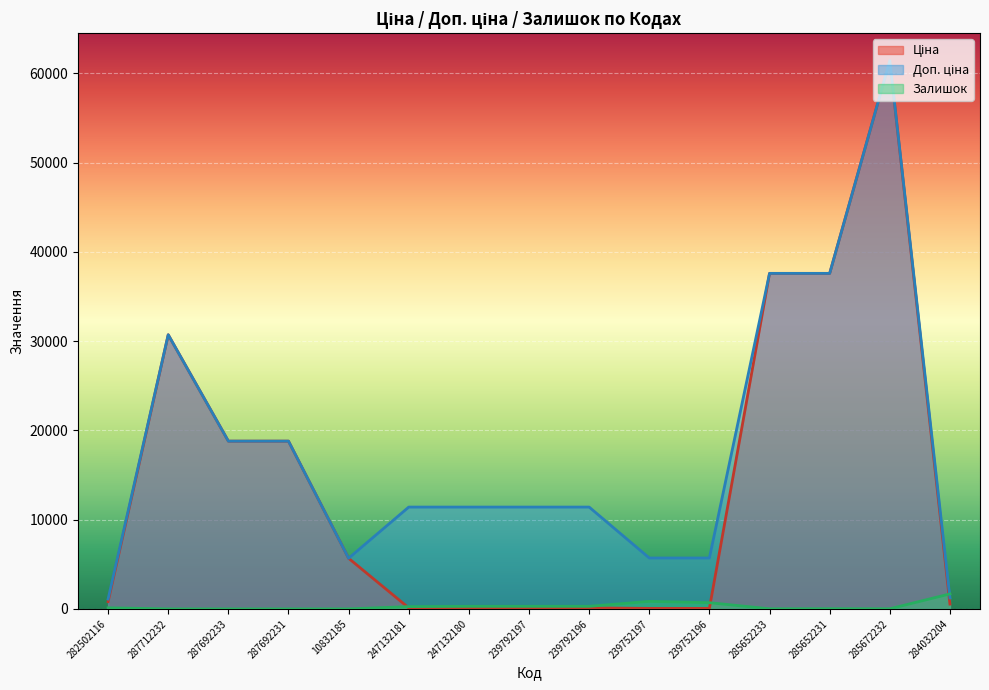

Which series has the widest spread of values?

Ціна